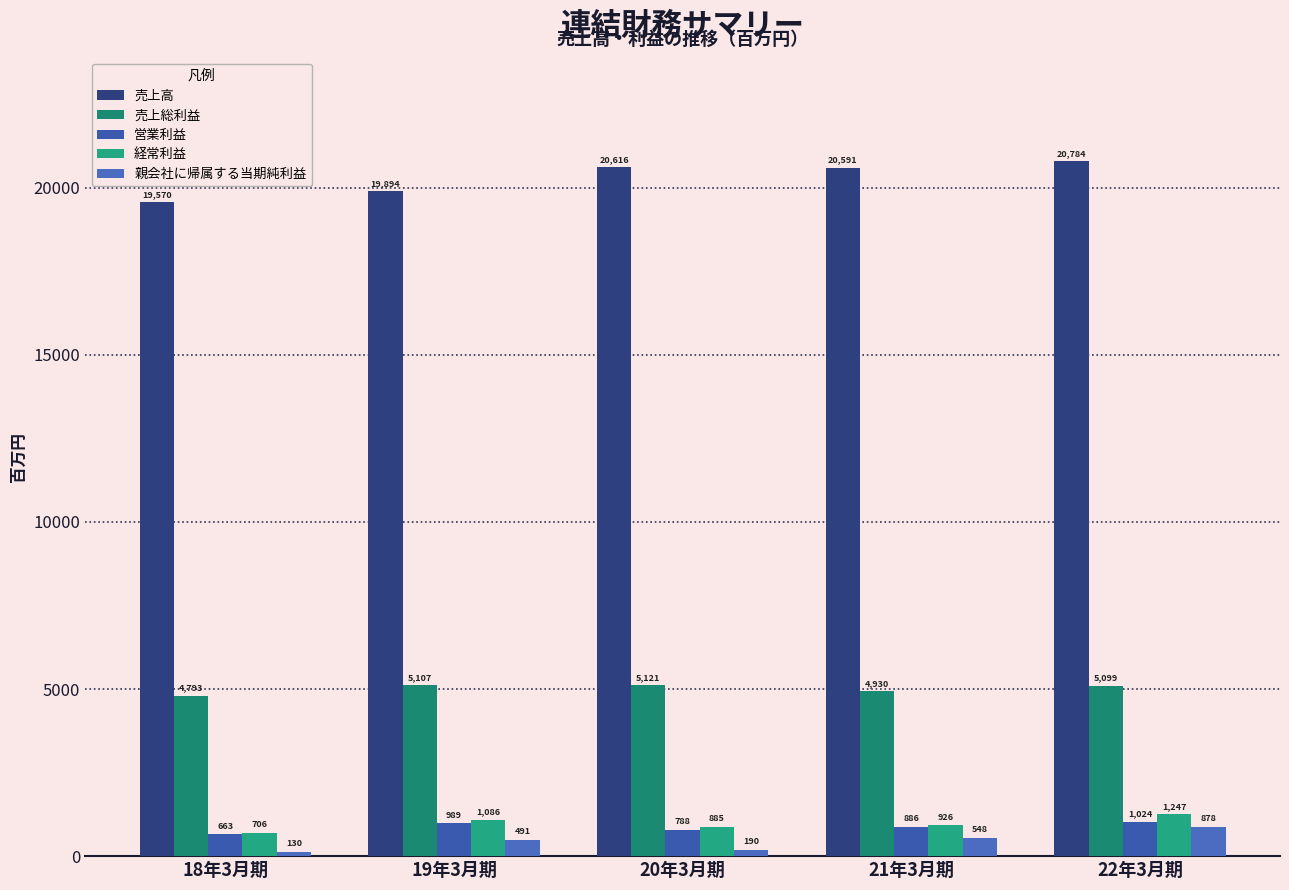

What is the maximum value shown in the chart?

20784